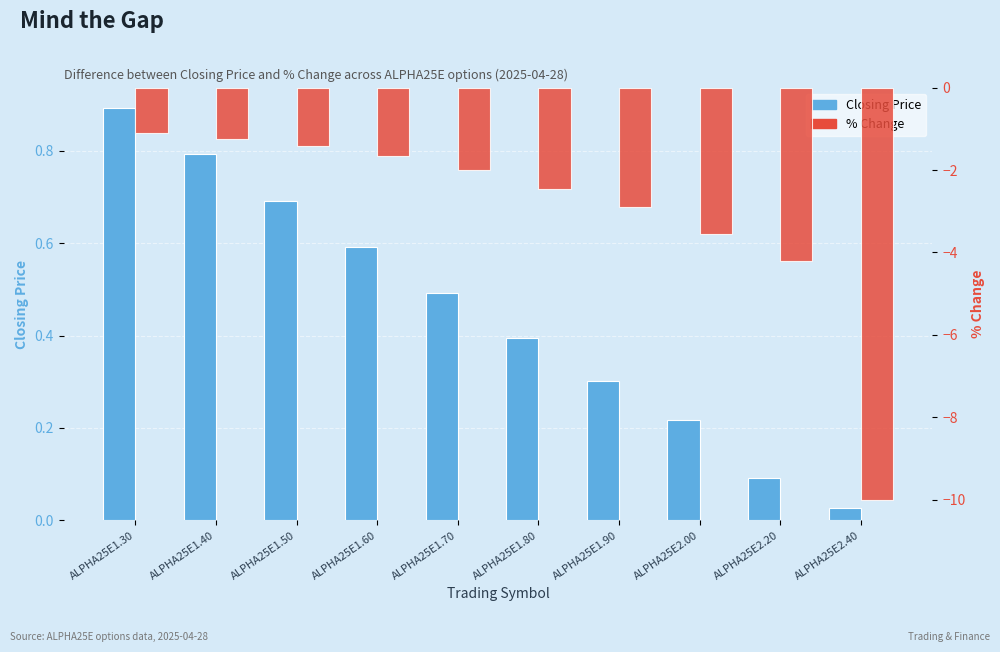

The value of % Change at ALPHA25E1.60 is -0.9. True or false?

False